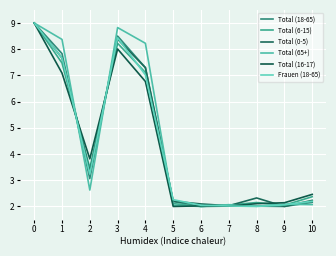

The value of Frauen (18-65) at 3 is 2.3. True or false?

False